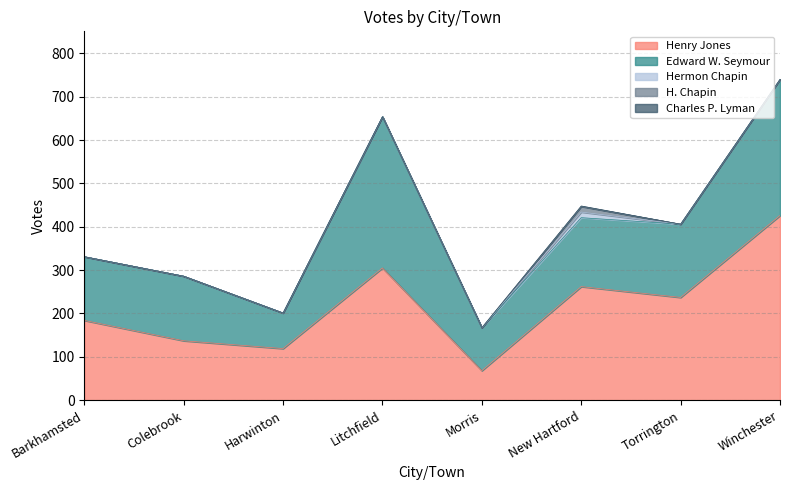

What is the maximum value shown in the chart?

426